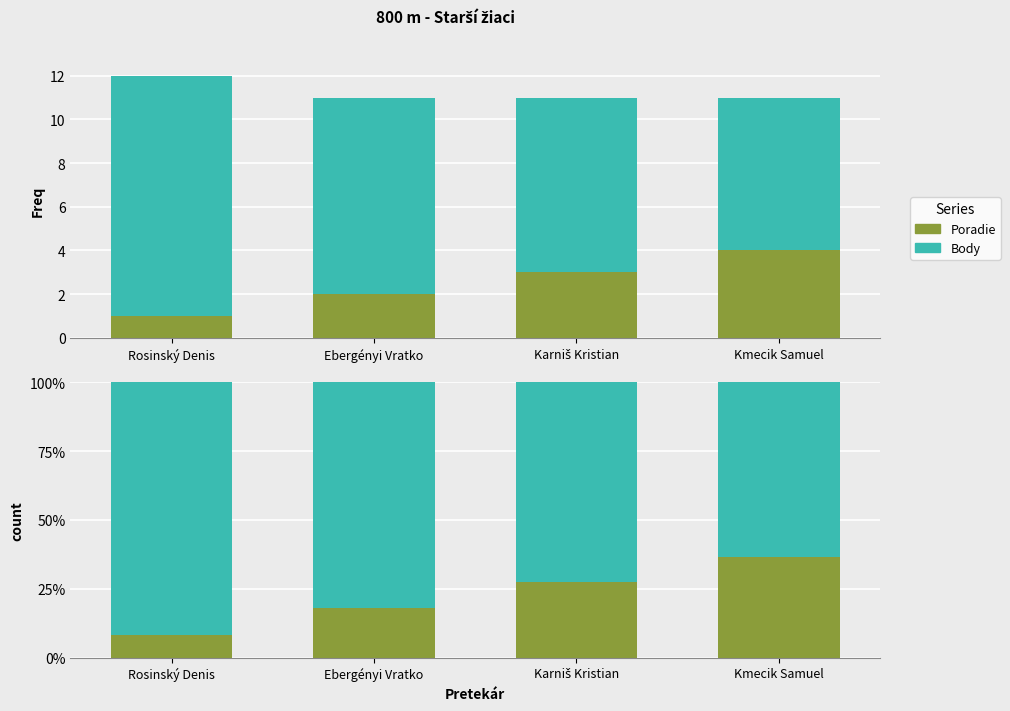

At which label does Poradie reach its minimum?

Rosinský Denis